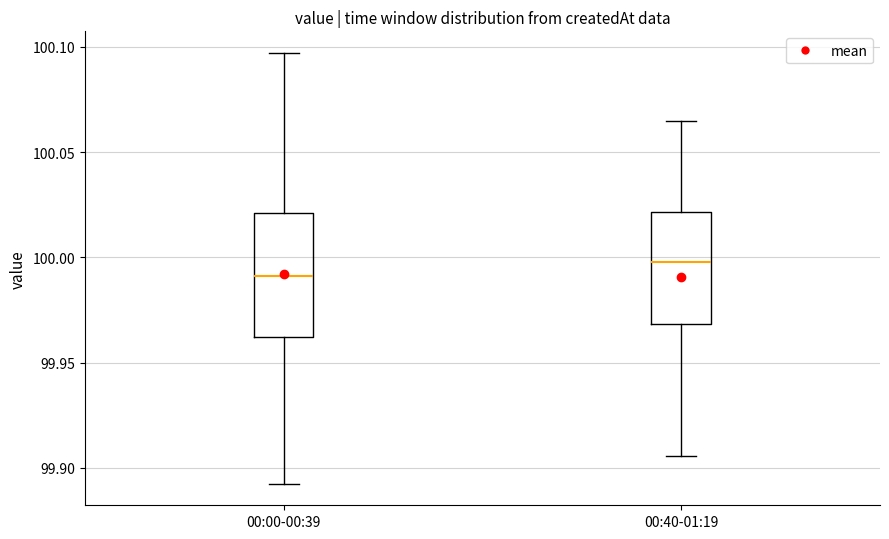

Reading left to right, read every box against the y-axis: the position of its median line, the range the box covers, and the ends of its whiskers. The values are not printed on the chart, so give them approximately, as read against the axis.

00:00-00:39: median 99.990, box 99.960 to 100.020, whiskers 99.890 to 100.095
00:40-01:19: median 100.000, box 99.970 to 100.020, whiskers 99.905 to 100.065